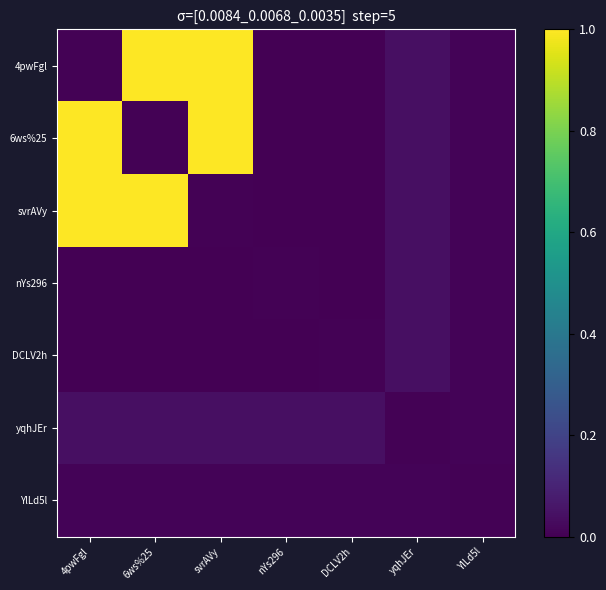

What is the maximum value shown in the chart?

1.0